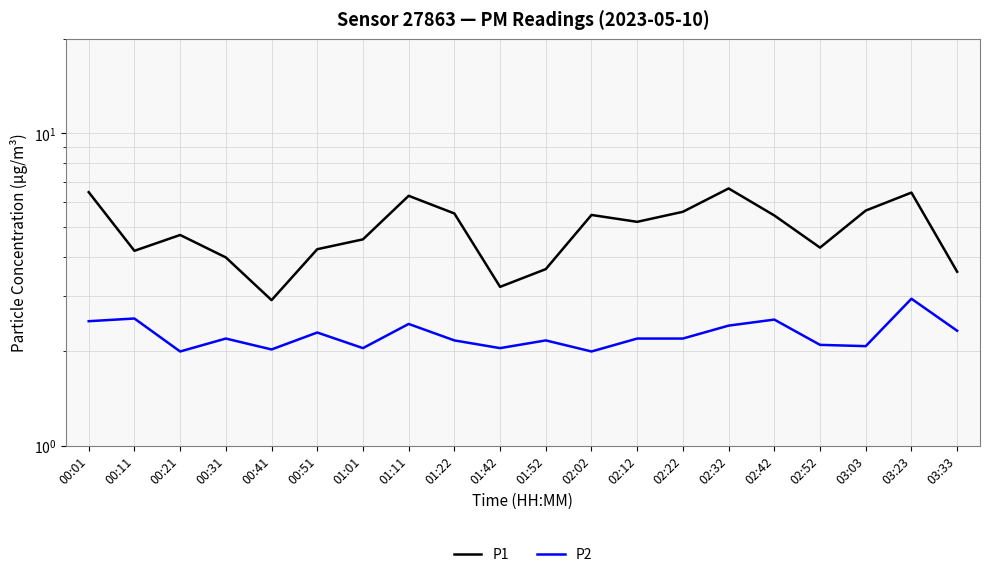

How many lines are shown in the chart?

2